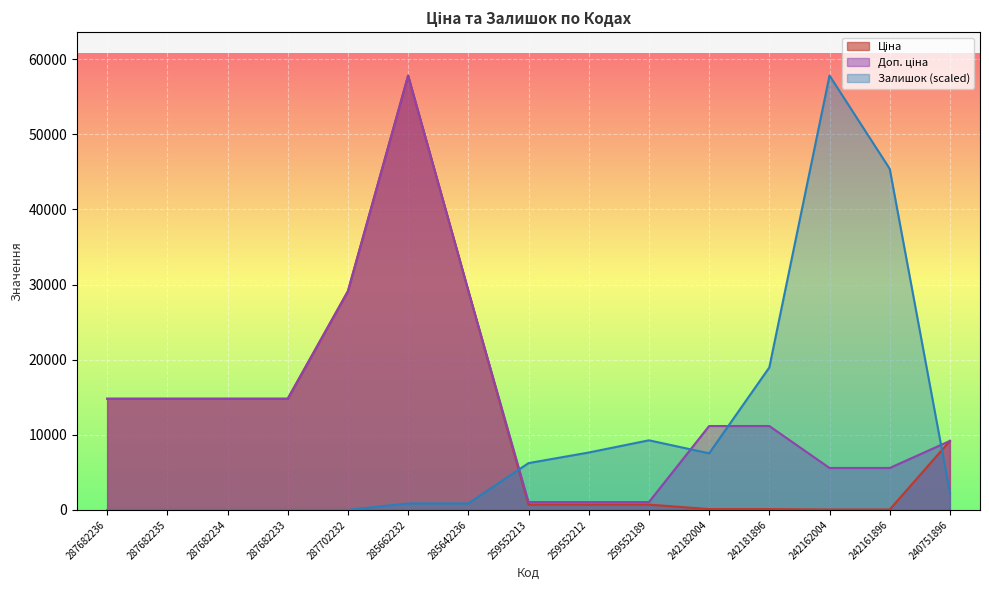

True or false: Ціна has a value of 705.5 at 259552212.

True